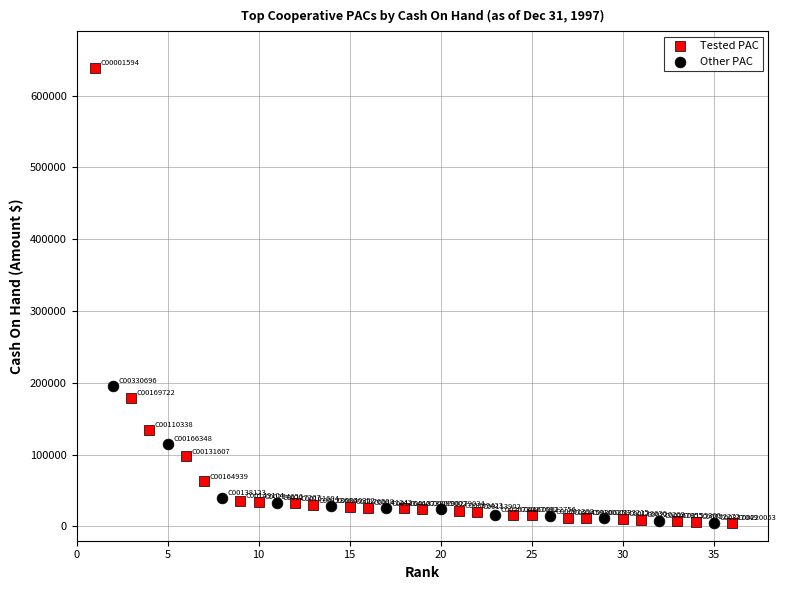

Which series has the largest Y range (max minus min)?

Tested PAC